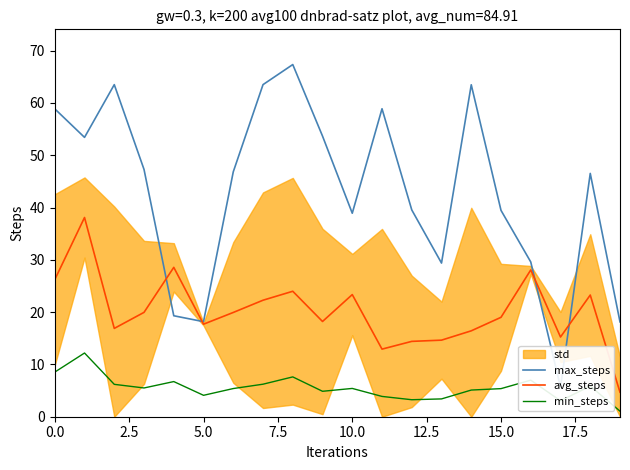

Which series ends up on top after the final intersection of avg_steps and max_steps?

max_steps